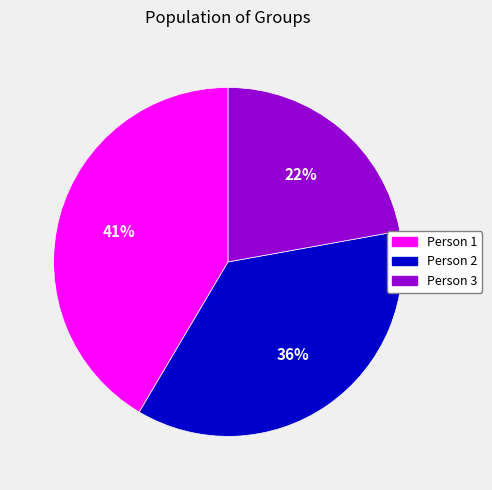

Is the sum of Person 2 and Person 3 greater than half?

Yes